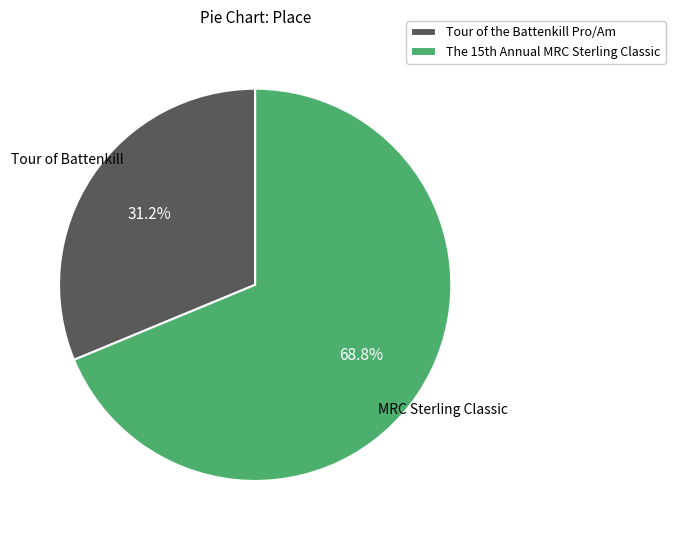

What percentage is the Tour of the Battenkill Pro/Am slice, to the nearest percent?

31%